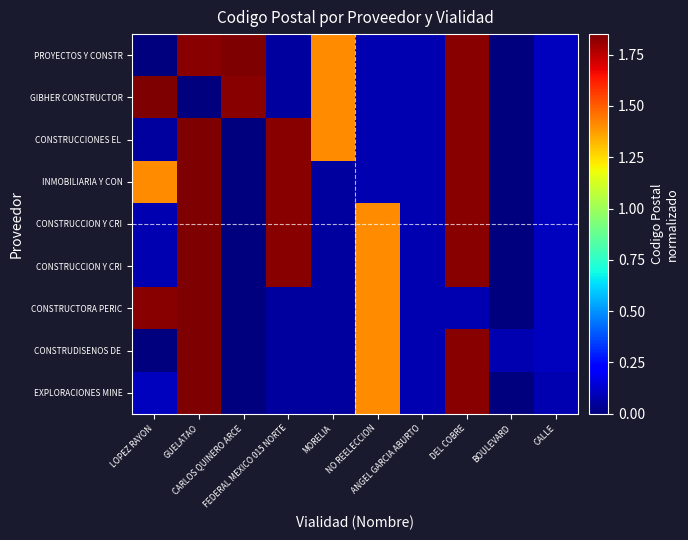

What is the total value across all series at CARLOS QUINERO ARCE?

3.7